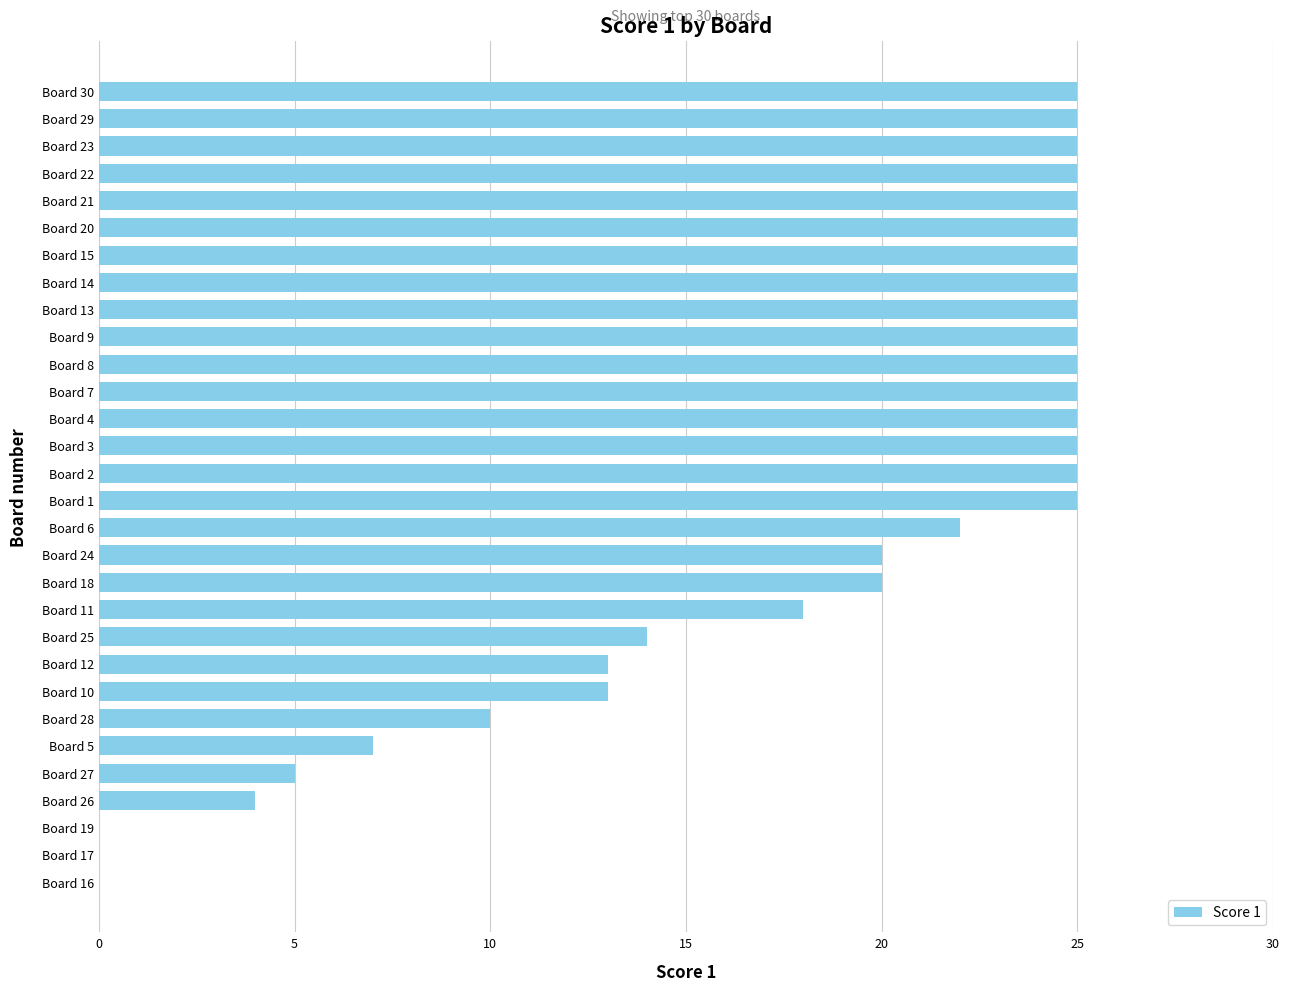

What is the ratio of the value at Board 24 to the value at Board 15?

0.8